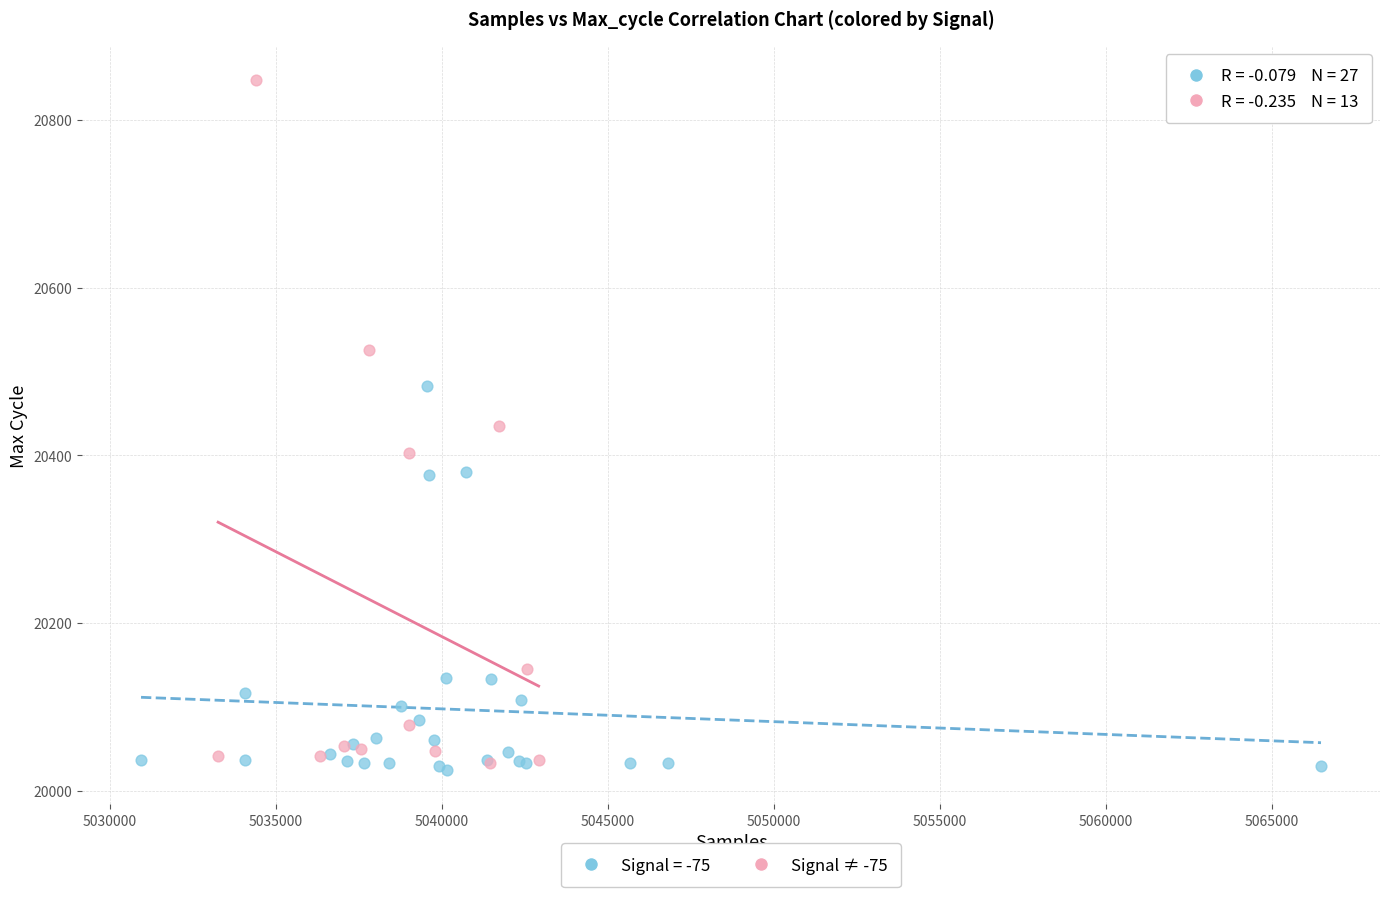

Which series has the largest Y range (max minus min)?

Signal ≠ -75